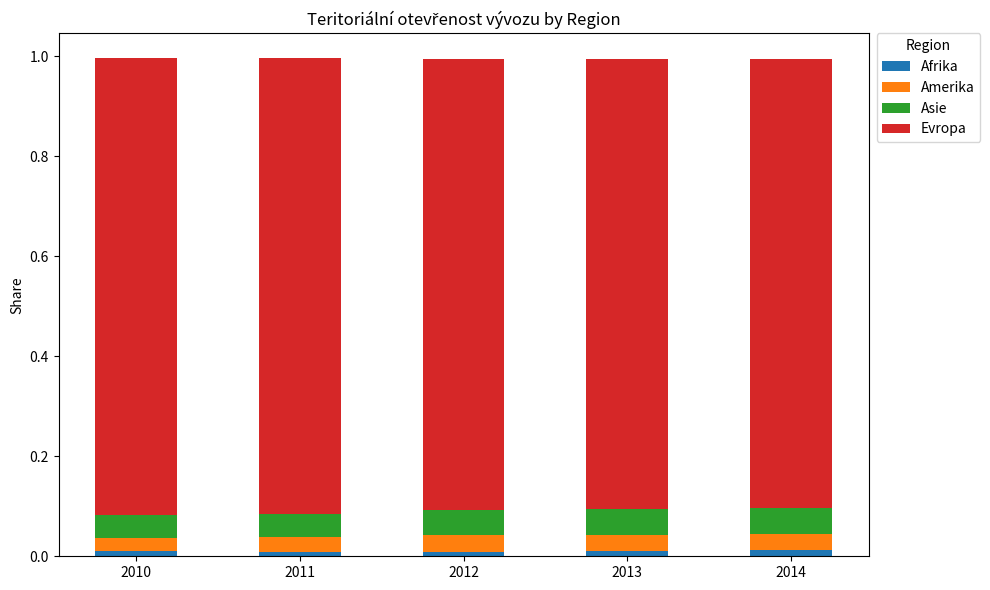

The Afrika series shows 0.0 at 2011. True or false?

True